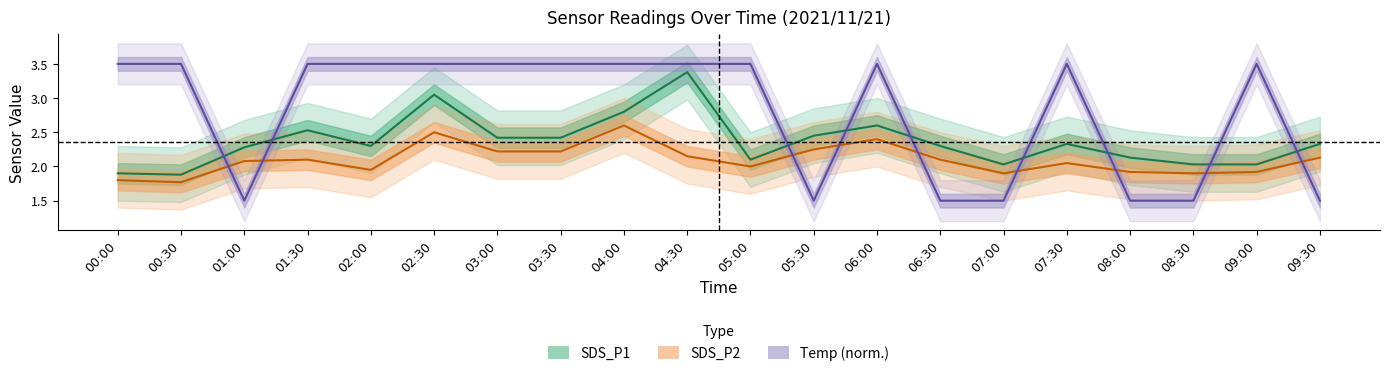

Which series has the largest range (max minus min)?

Temp